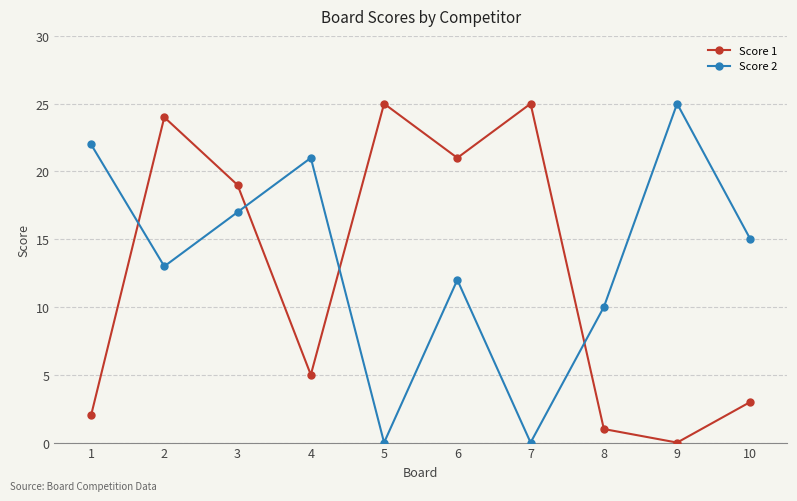

At how many categories does at least one series exceed 11?

9